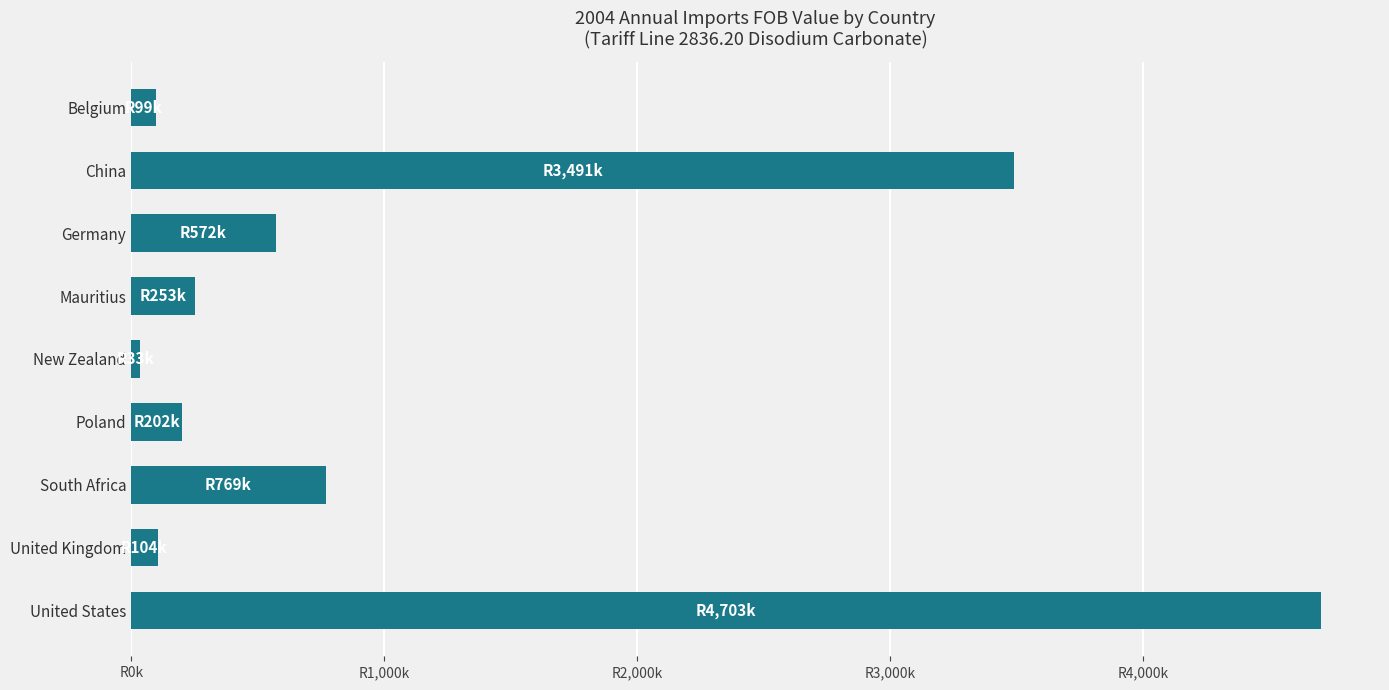

Are the bars horizontal?

Yes